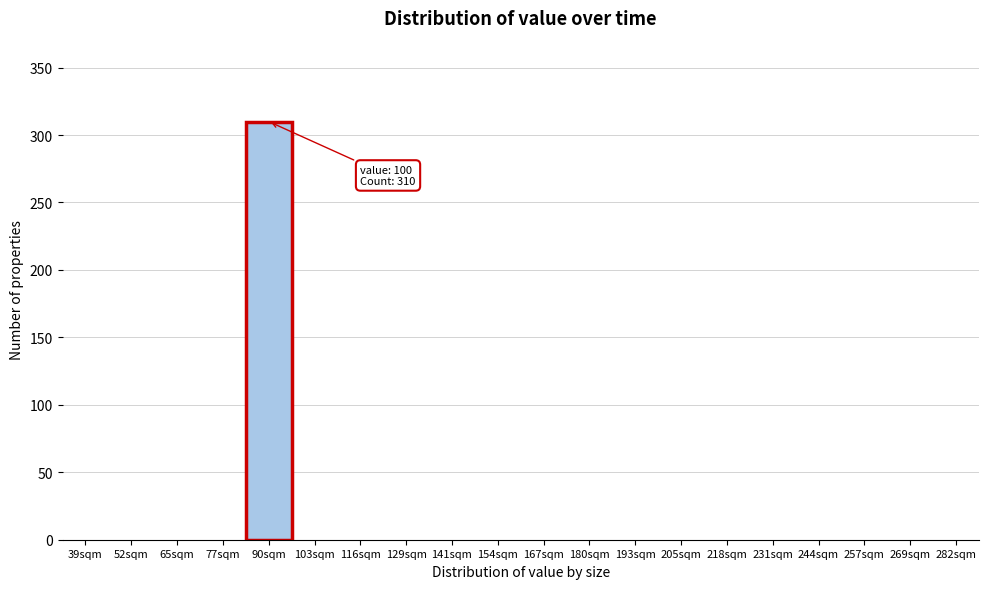

Reading left to right, extract all data points from this chart.

39sqm=0	52sqm=0	65sqm=0	77sqm=0	90sqm=310	103sqm=0	116sqm=0	129sqm=0	141sqm=0	154sqm=0	167sqm=0	180sqm=0	193sqm=0	205sqm=0	218sqm=0	231sqm=0	244sqm=0	257sqm=0	269sqm=0	282sqm=0